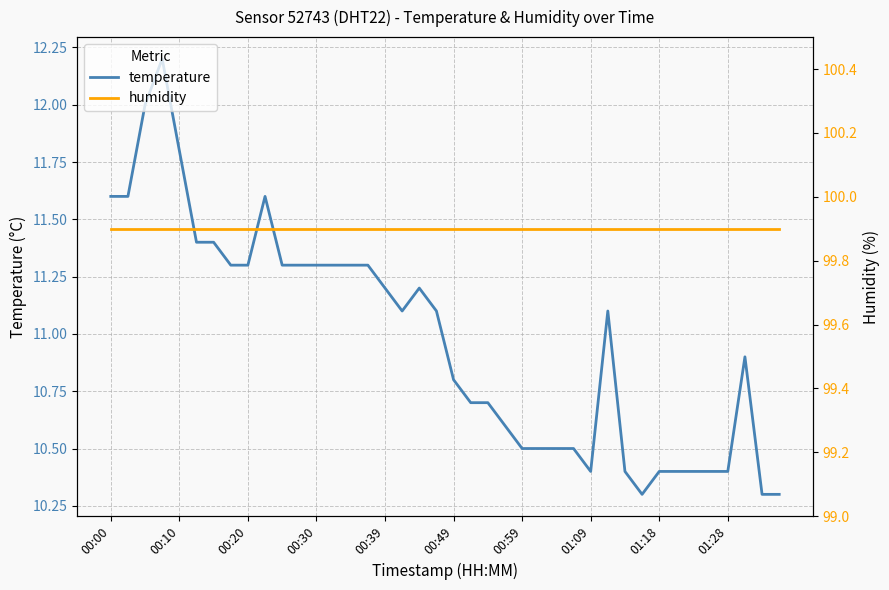

At which label does temperature first exceed 11?

00:00